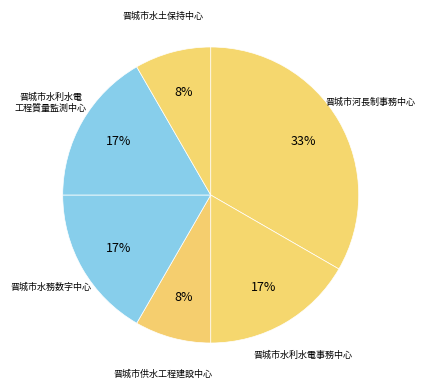

How many segments does this pie chart have?

6